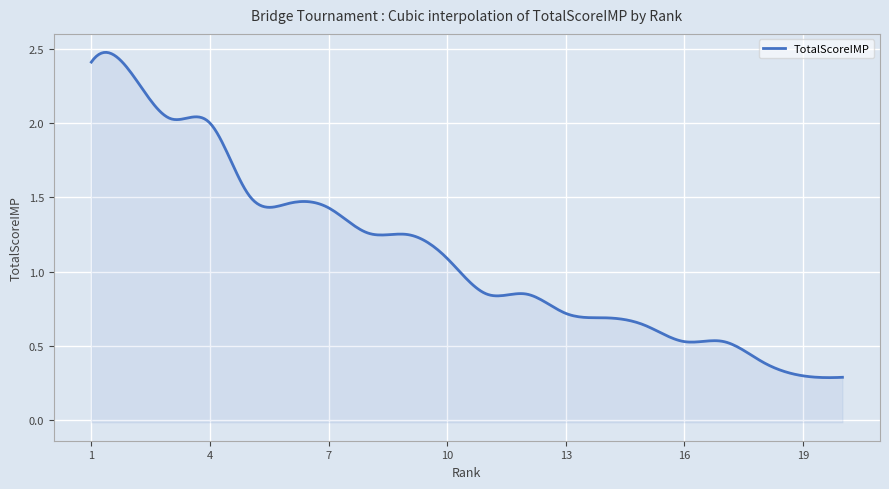

What is the change in value from 17 to 20?

-0.2